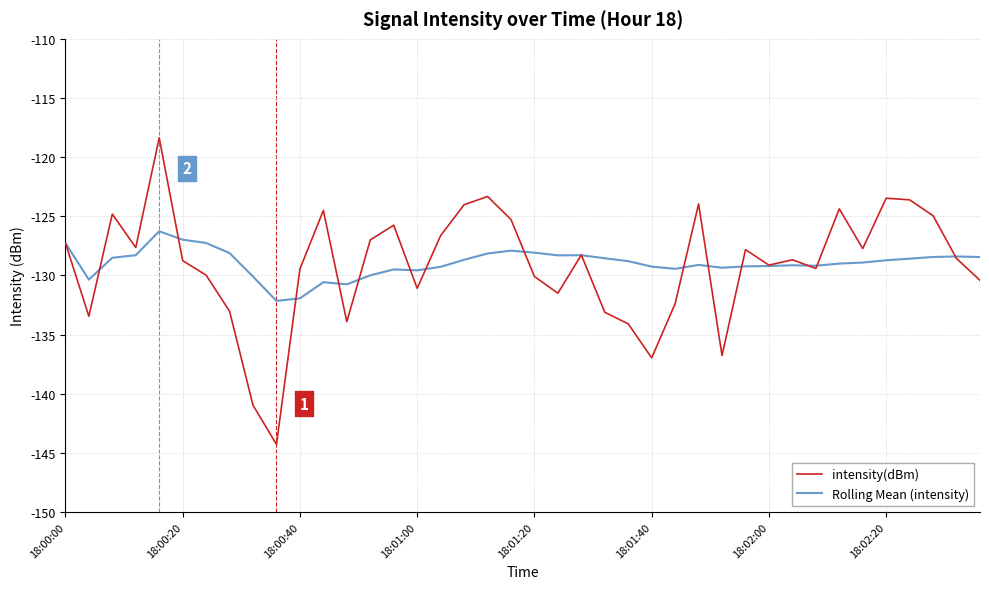

Which series has the largest range (max minus min)?

intensity(dBm)